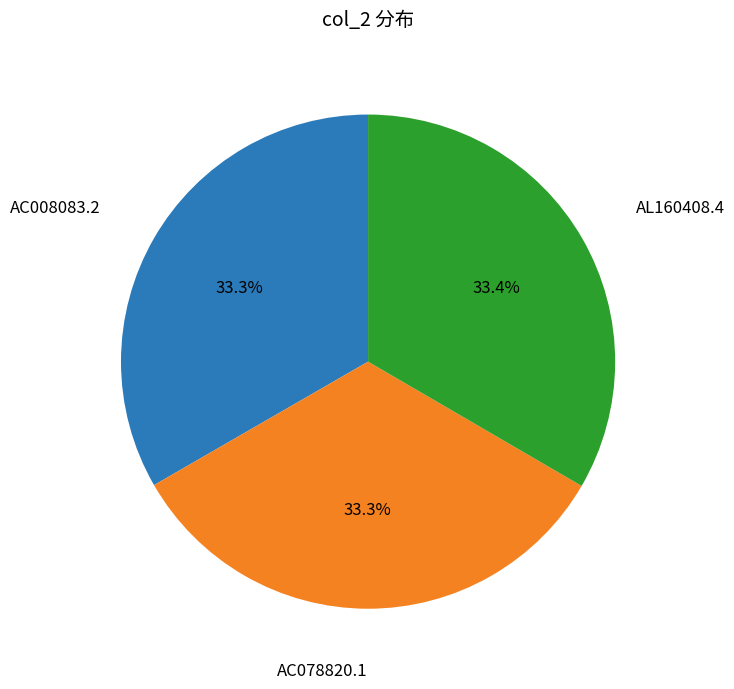

Approximately how many times larger is the value at AC008083.2 compared to AC078820.1?

1.0